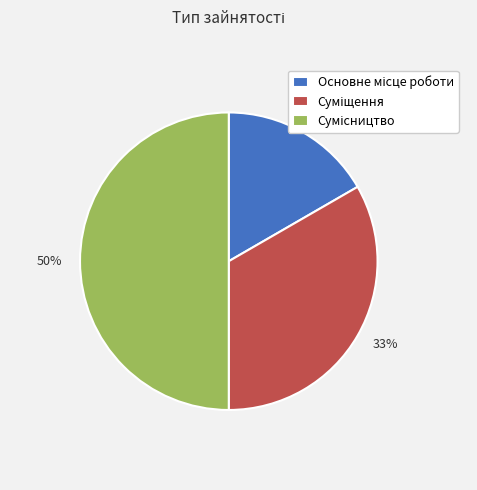

To the nearest percent, what is the average slice percentage?

33%